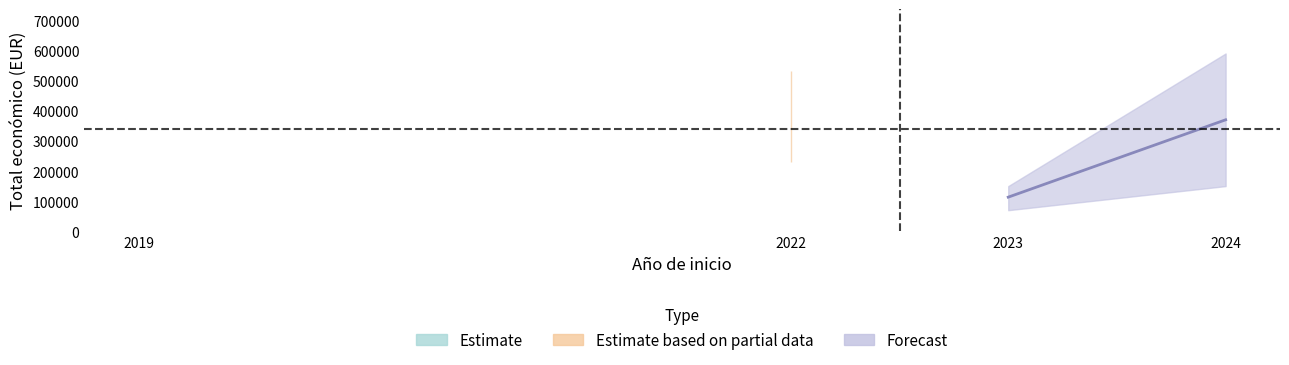

What is the difference between the second highest and second lowest values in the Total economico series?

413449